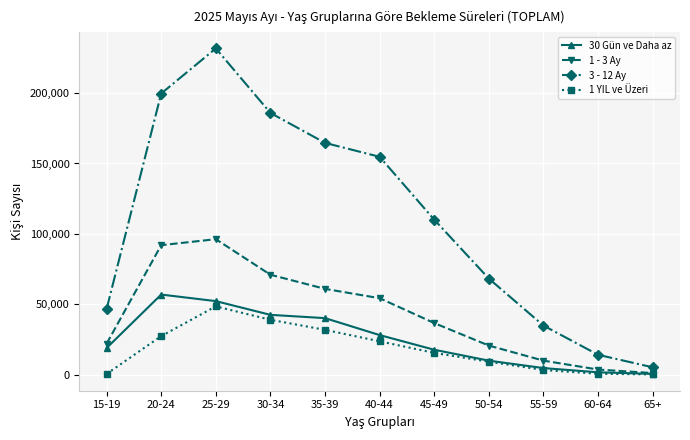

Is this an area chart (filled region under the line)?

No